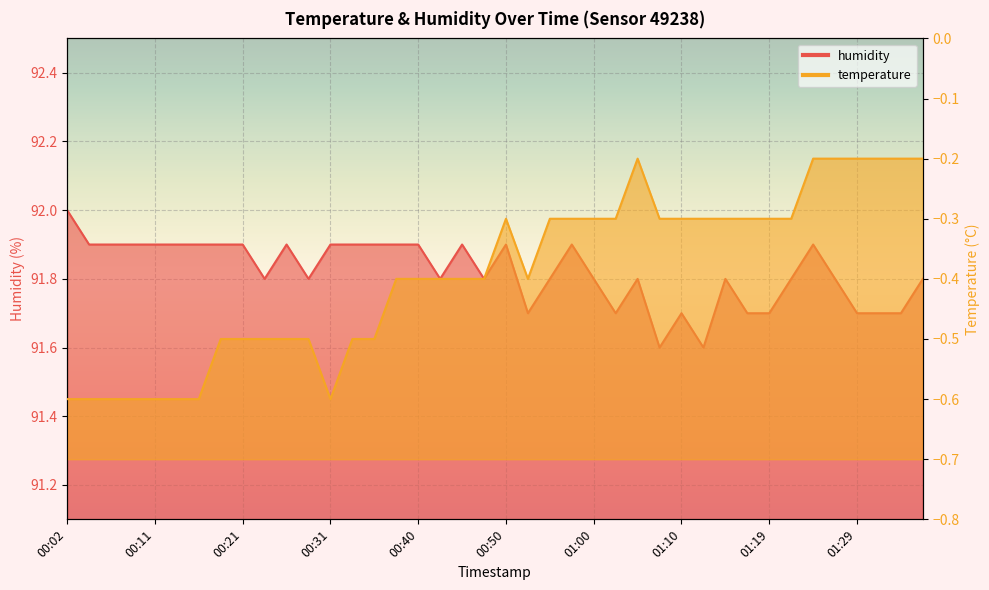

List the labels in order of temperature value, smallest first.

00:02, 00:04, 00:06, 00:09, 00:11, 00:14, 00:16, 00:31, 00:19, 00:21, 00:23, 00:26, 00:28, 00:33, 00:36, 00:38, 00:40, 00:43, 00:45, 00:48, 00:53, 00:50, 00:55, 00:57, 01:00, 01:02, 01:07, 01:10, 01:12, 01:14, 01:17, 01:19, 01:22, 01:05, 01:24, 01:27, 01:29, 01:31, 01:34, 01:36